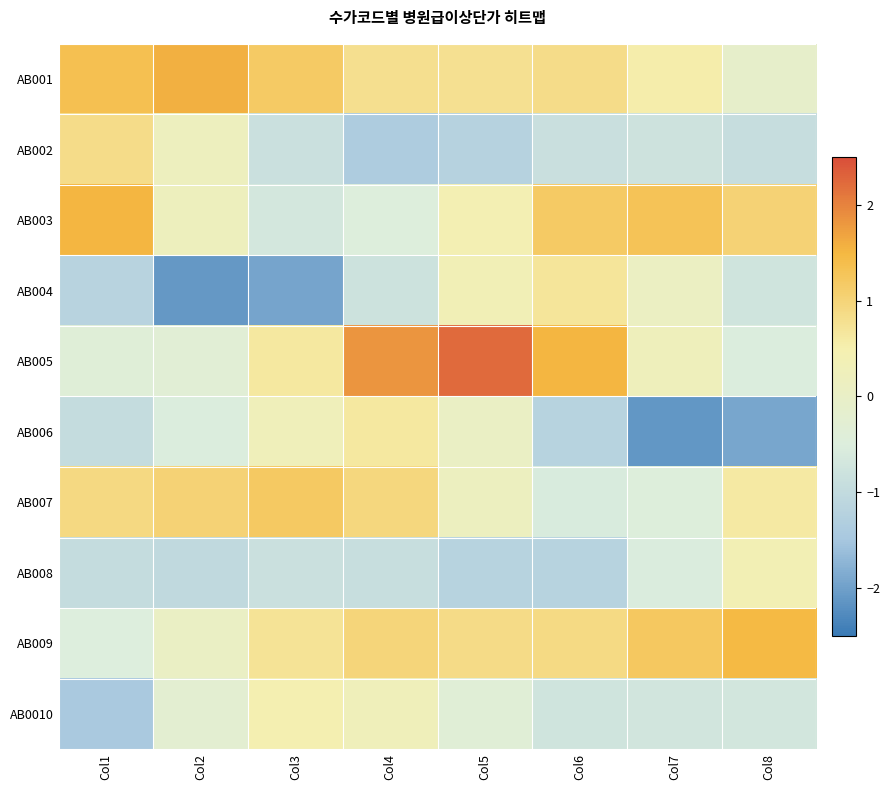

Which series has the largest total across all categories?

AB001